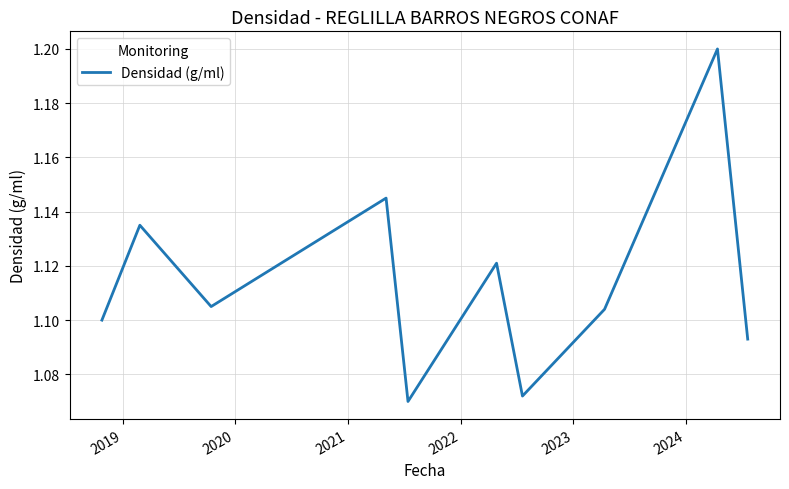

What is the greatest value displayed?

1.2